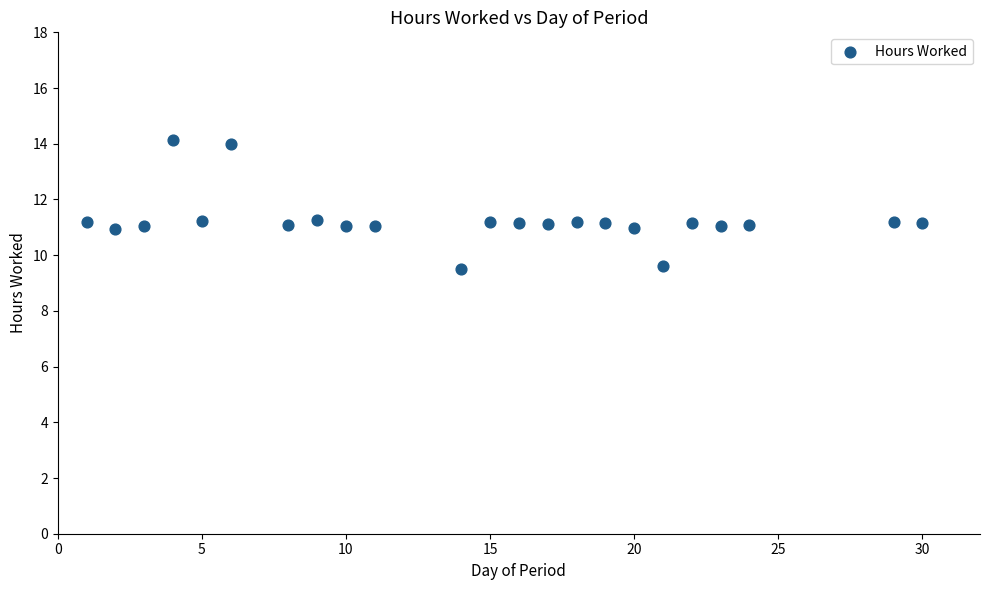

What is the range of Y values (max minus min)?

4.6